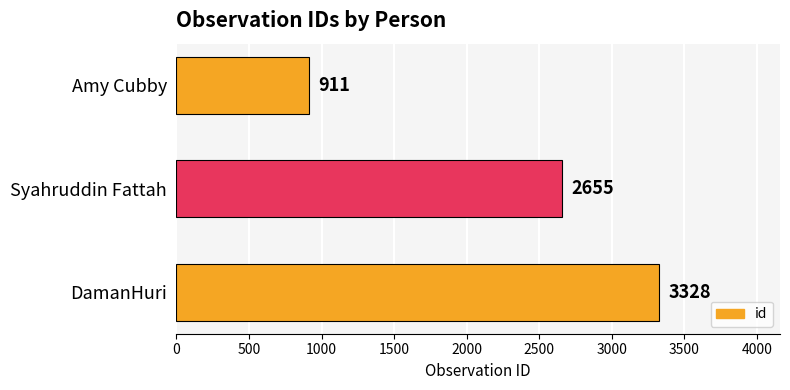

At which category does the chart reach its peak across all series?

DamanHuri